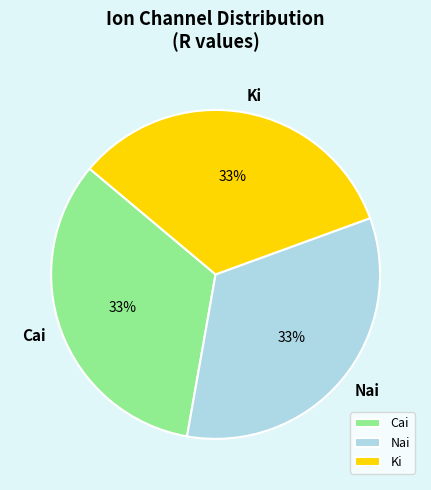

To the nearest percent, what portion does Ki represent?

33%